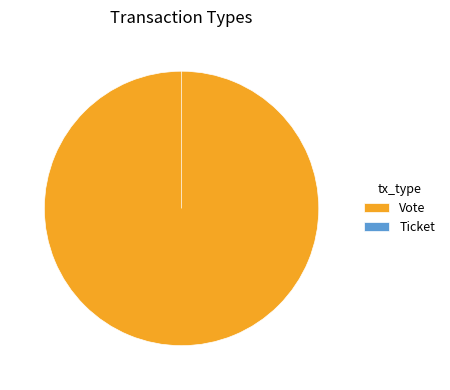

To the nearest percent, what is the average slice percentage?

50%